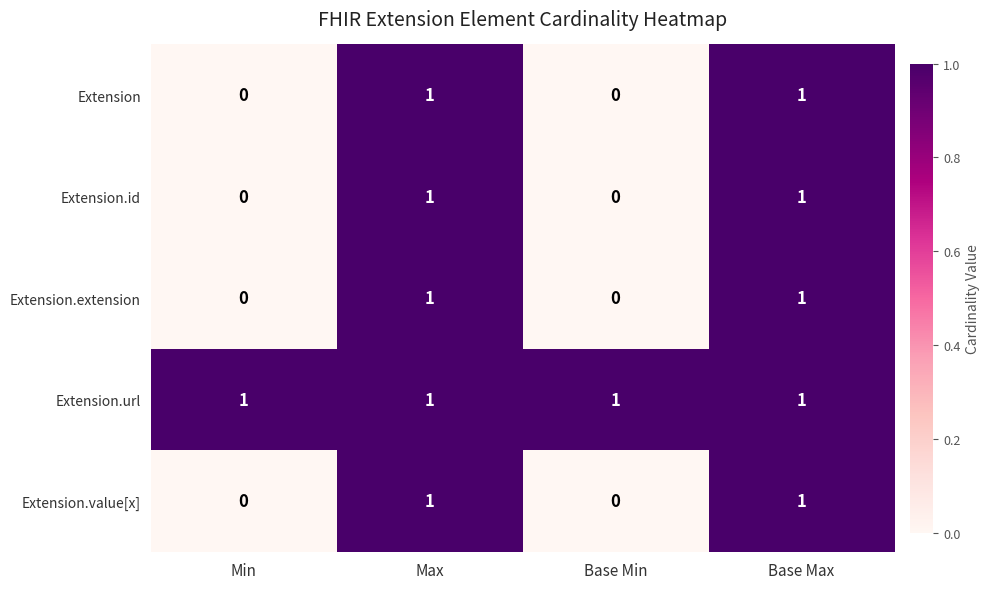

Count the Extension.value[x] values in the range 0 to 1.

4